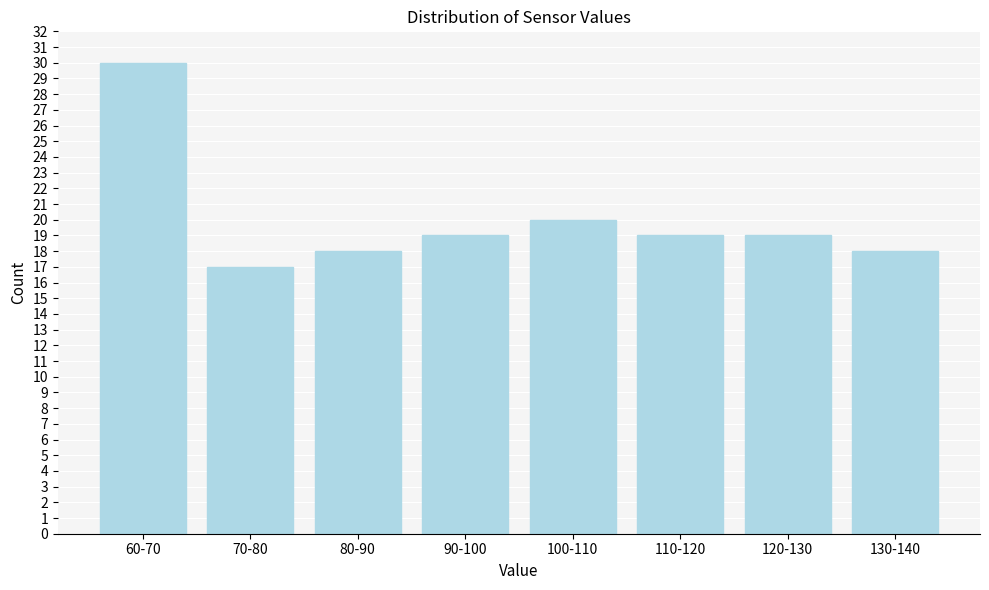

Reading left to right, list all the values displayed in this chart.

60-70=30	70-80=17	80-90=18	90-100=19	100-110=20	110-120=19	120-130=19	130-140=18